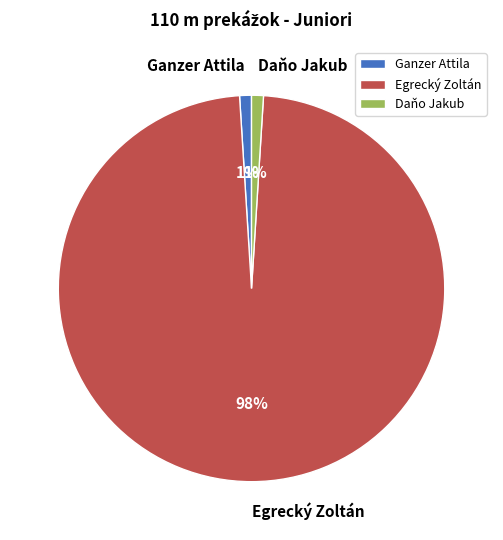

Combined, do Daňo Jakub and Egrecký Zoltán account for over 50%?

Yes